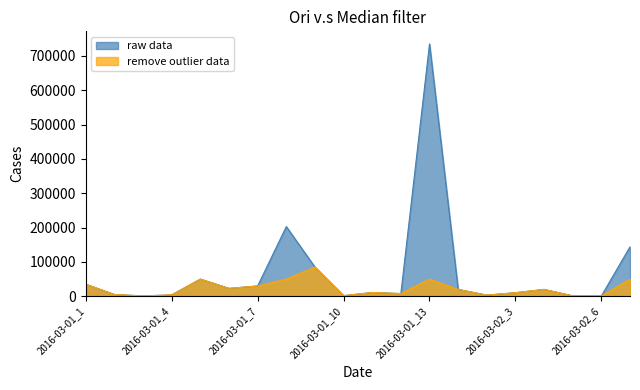

True or false: remove outlier data and raw data intersect in this chart.

False